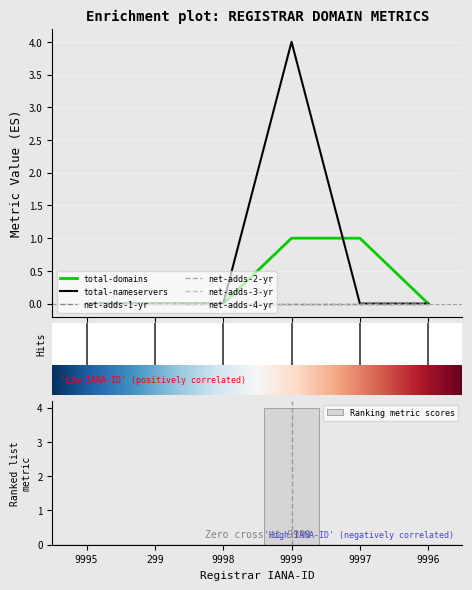

Which series has the widest spread of values?

total-nameservers